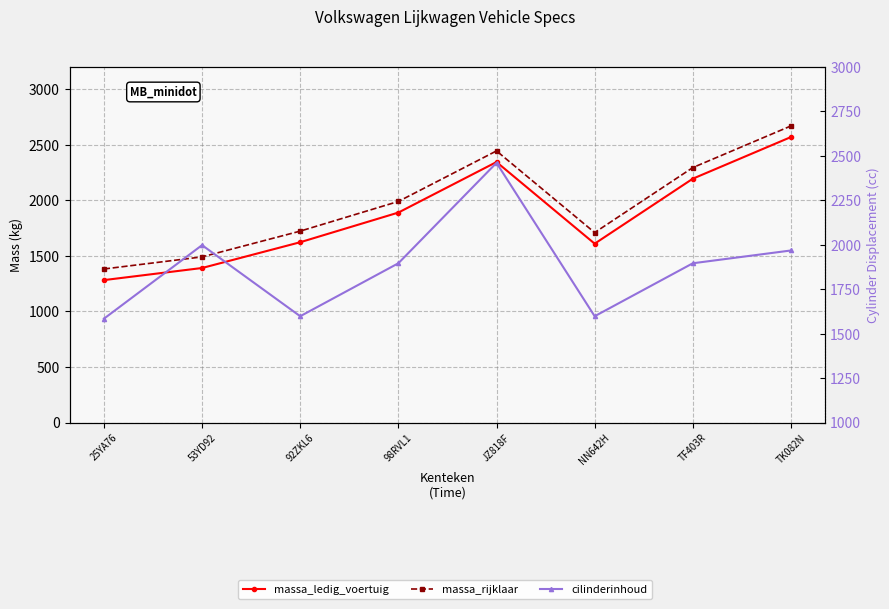

Rank the series at 98RVL1 from highest to lowest value.

massa_rijklaar, cilinderinhoud, massa_ledig_voertuig